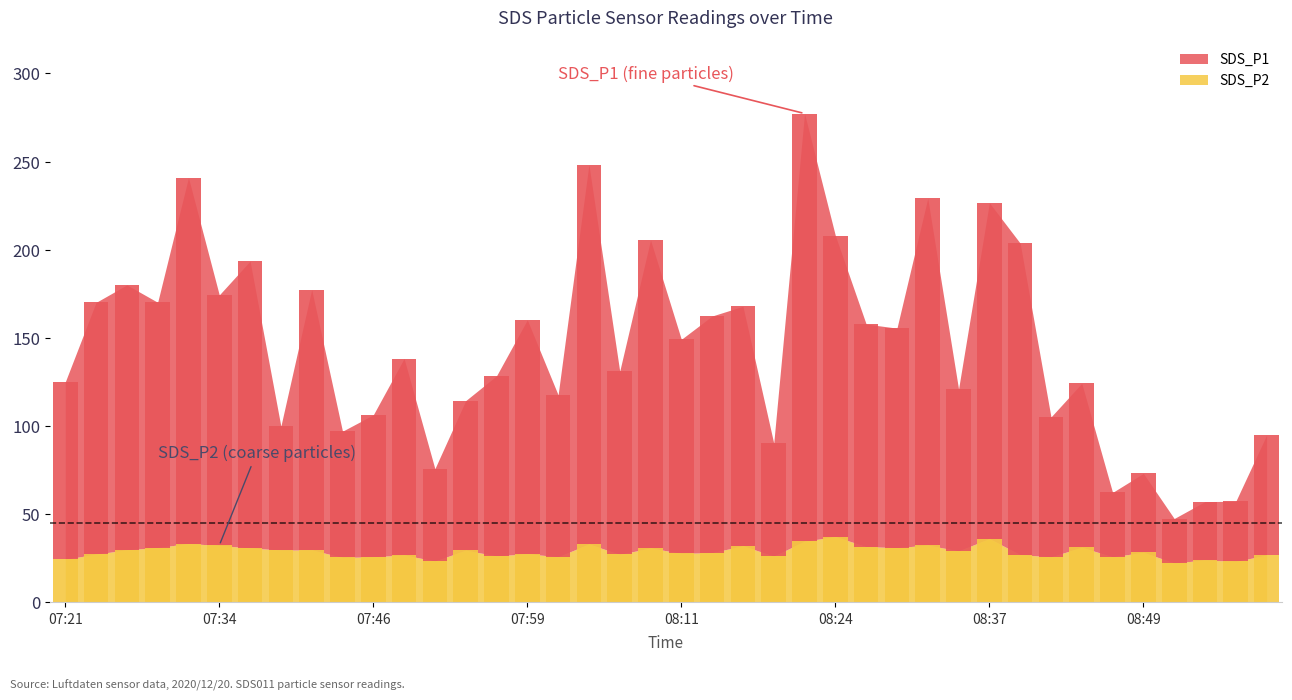

What is the label of the 33rd bar from the right?

07:39